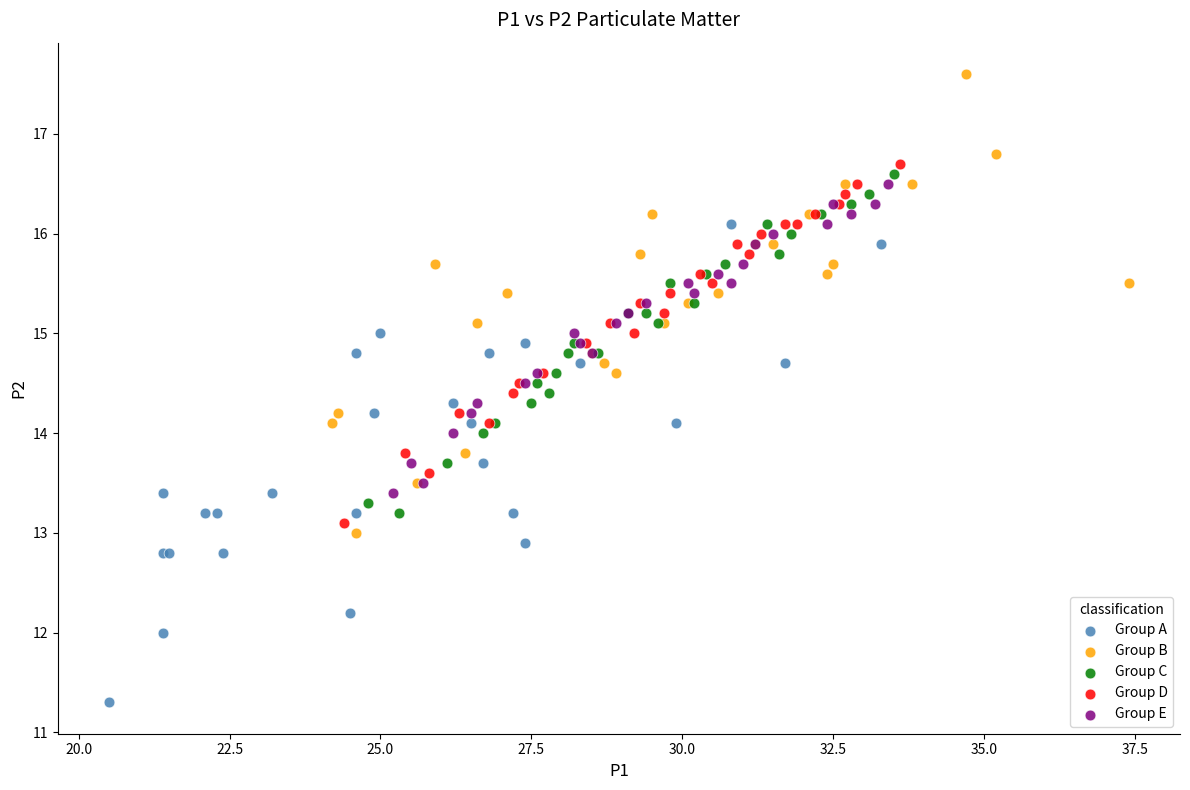

Which series contains the lowest Y value?

Group A